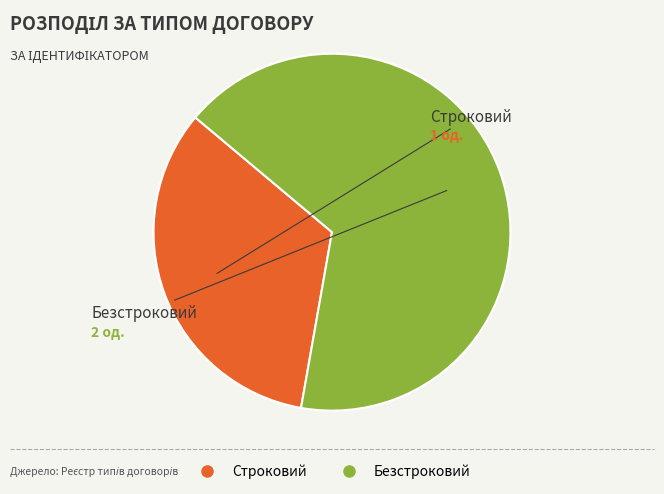

Count the number of slices in the pie.

2